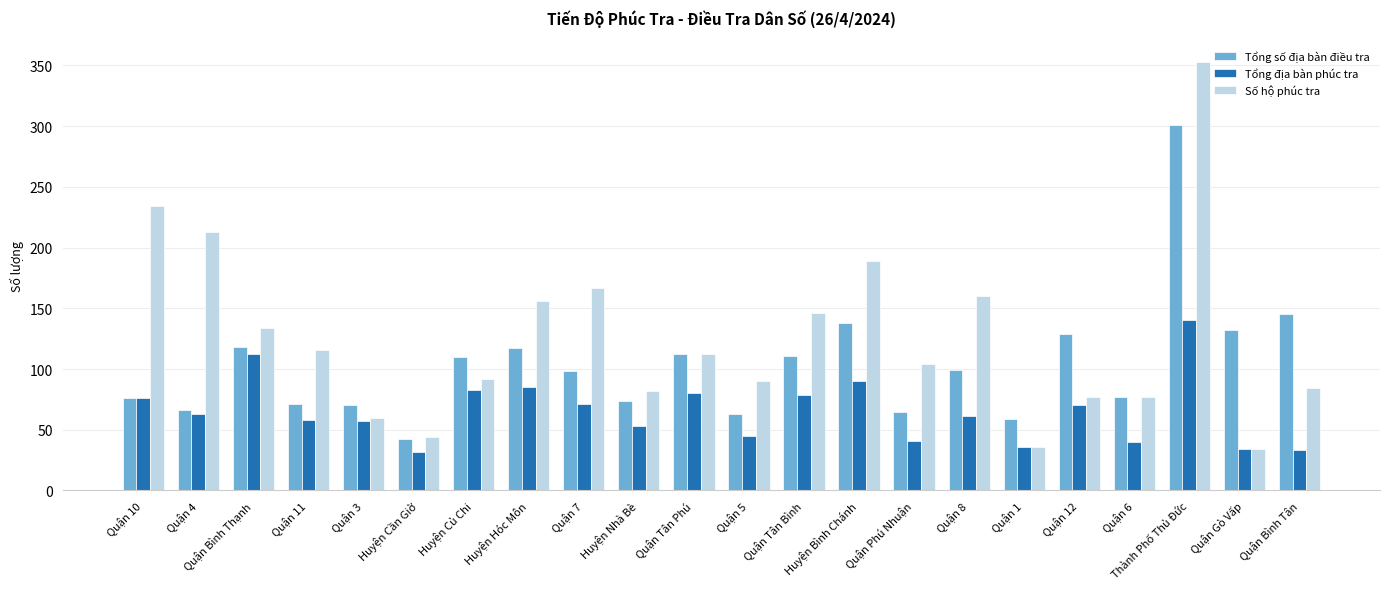

Is the value of Tổng địa bàn phúc tra at Quận 3 greater than the value of Tổng số địa bàn điều tra at Thành Phố Thủ Đức?

No